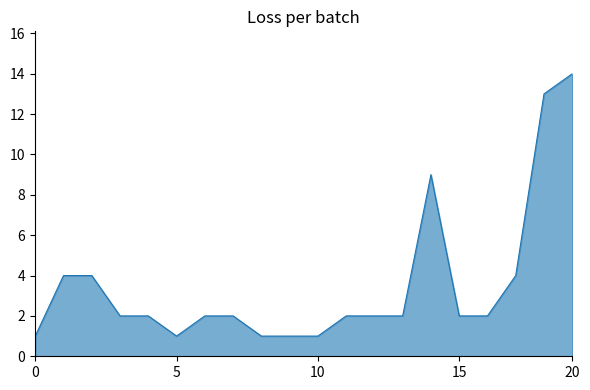

What is the maximum value shown in the chart?

14